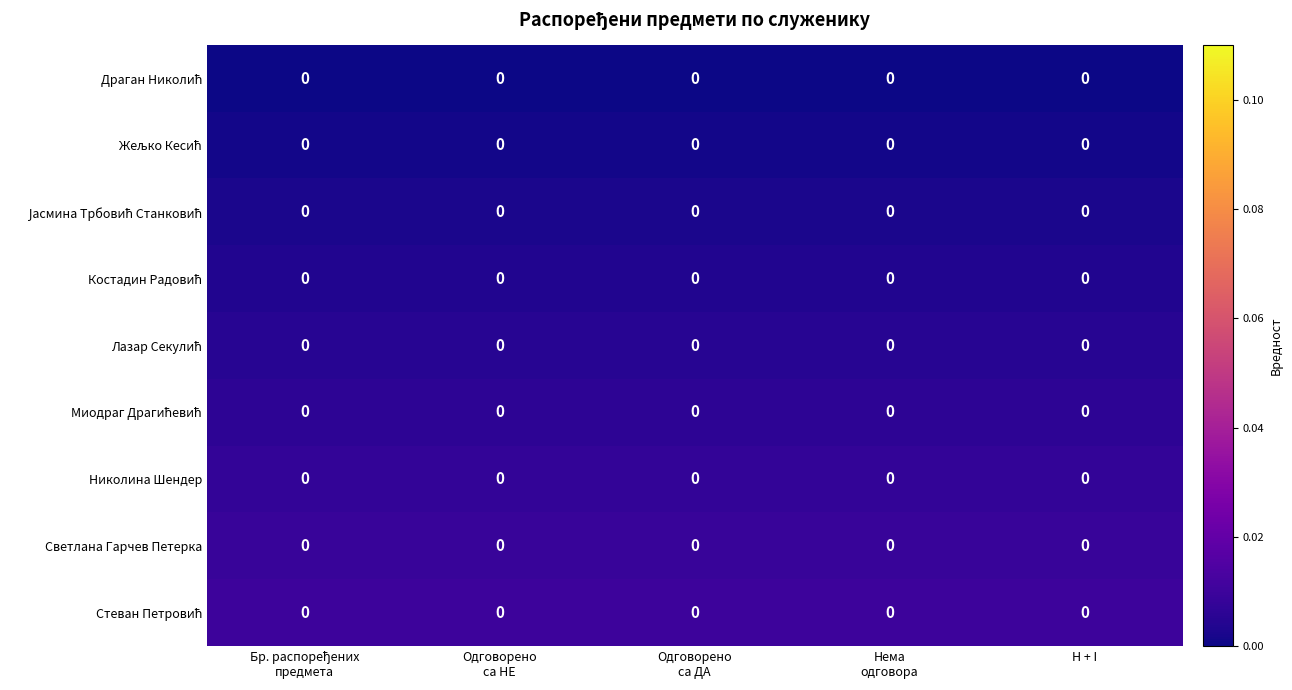

Count the number of categories in the chart.

5